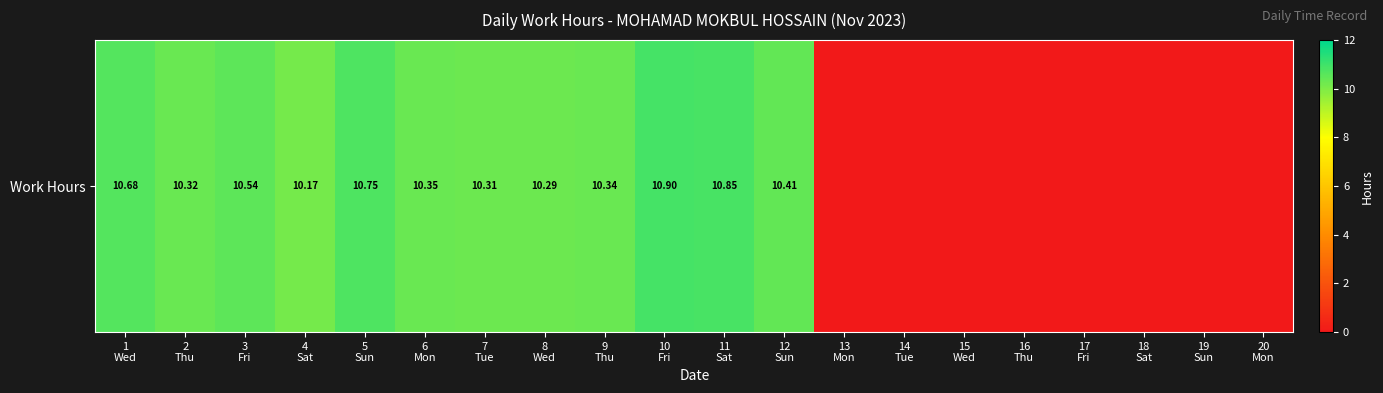

What is the change in value from 5
Sun to 7
Tue?

-0.4